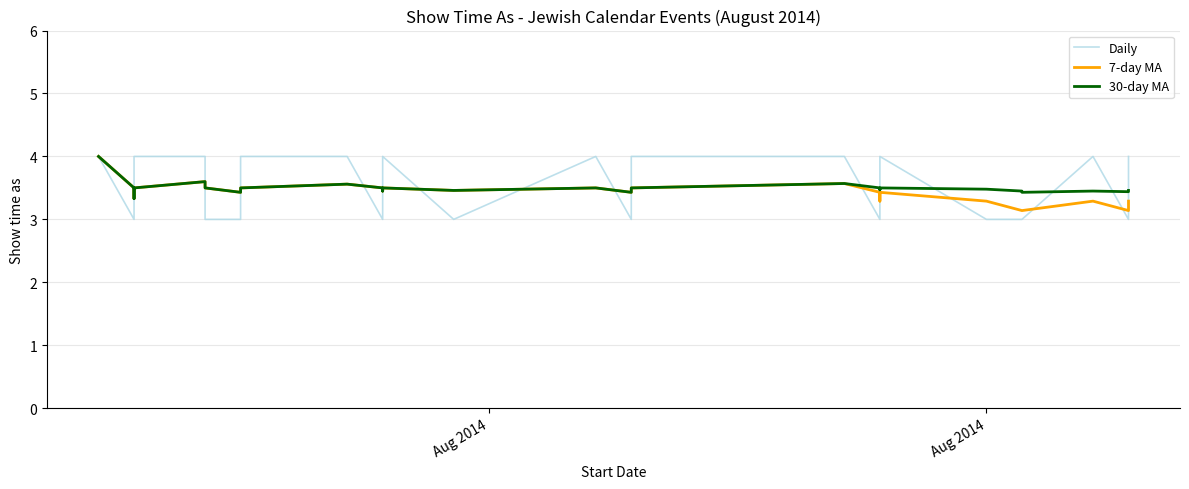

Does the chart display data point markers on the line(s)?

No